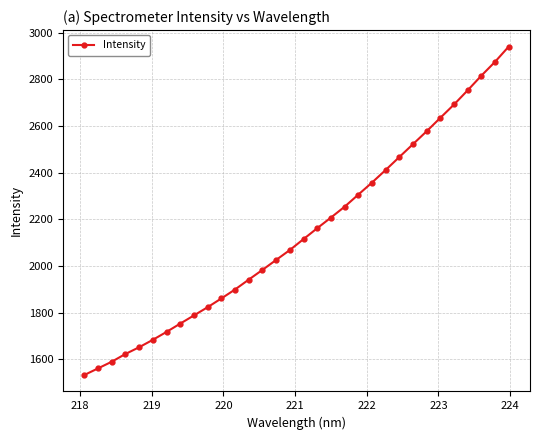

What is the value of the 10th point from the left?

1823.2